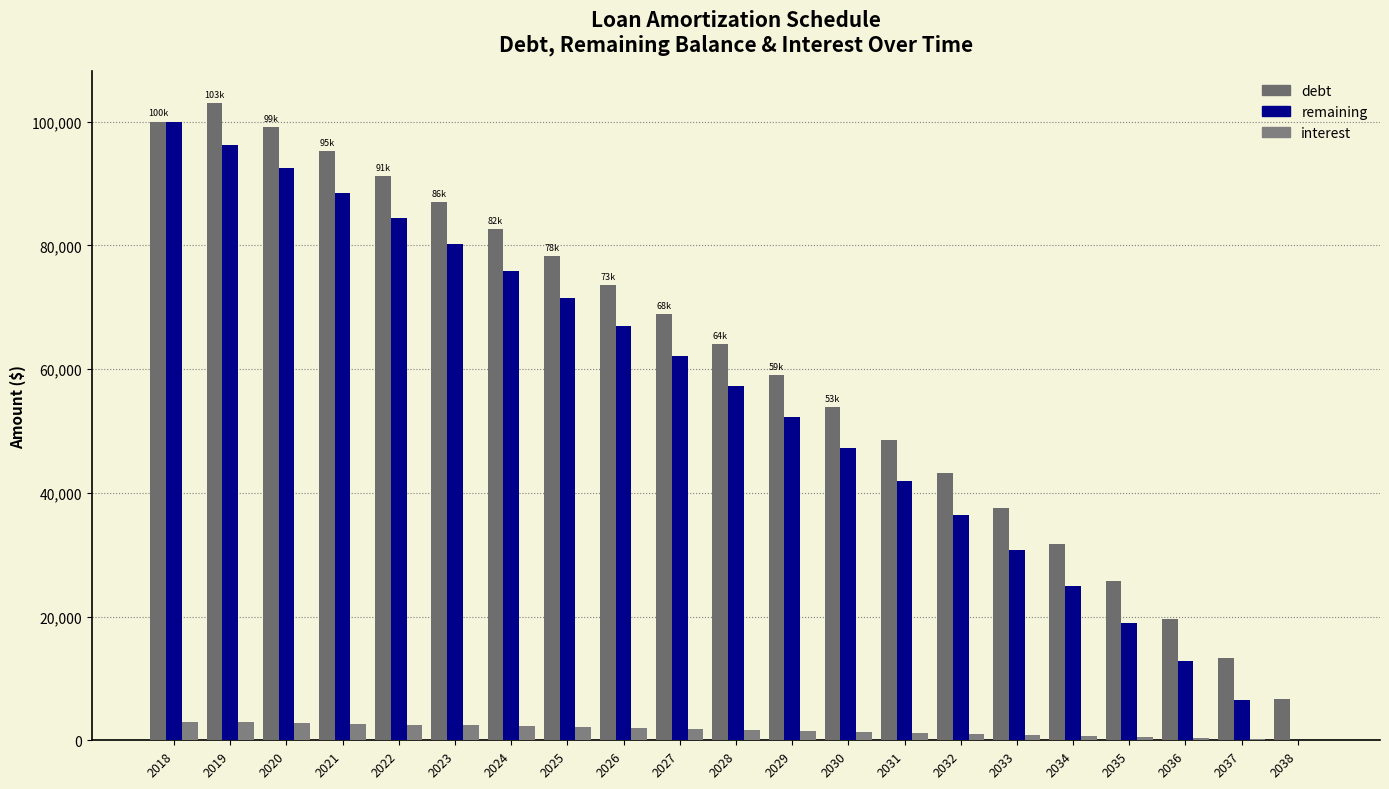

Count the number of data series in this chart.

3